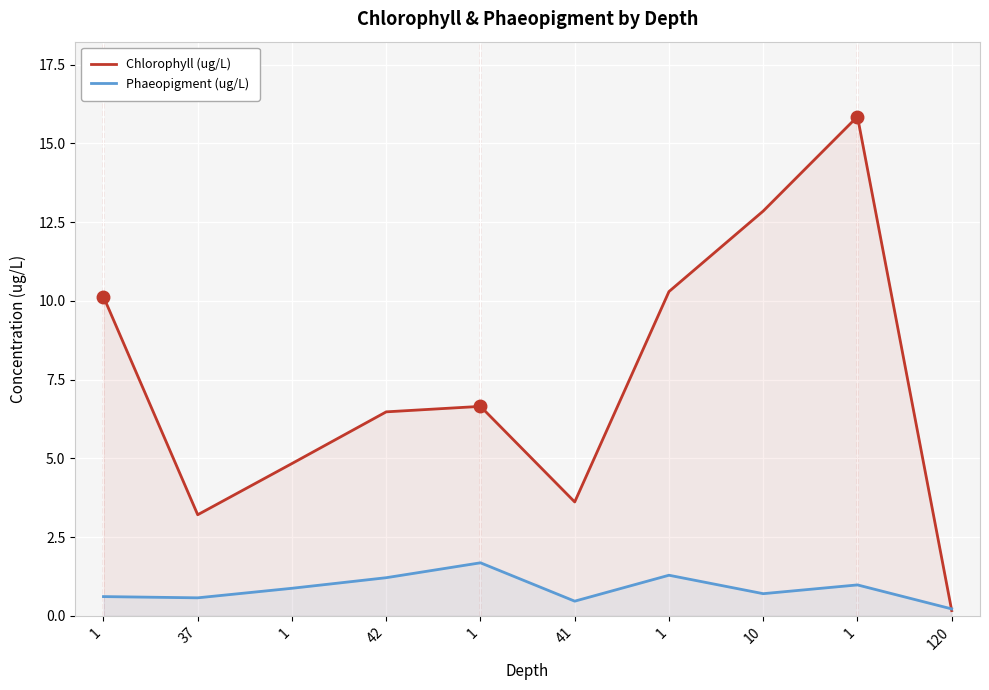

What is the difference between the highest and lowest values at 1?

9.5